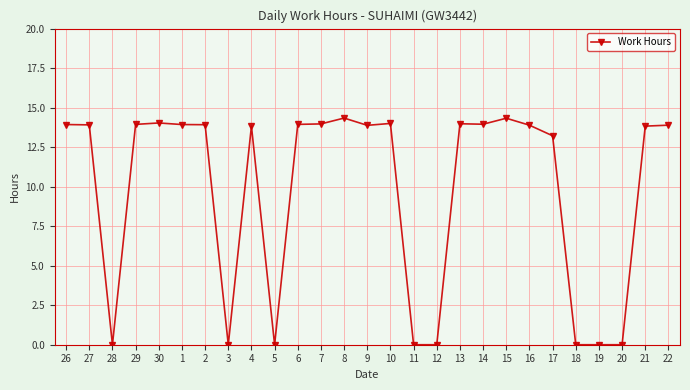

Is it true that the value at 2 is 13.9?

True